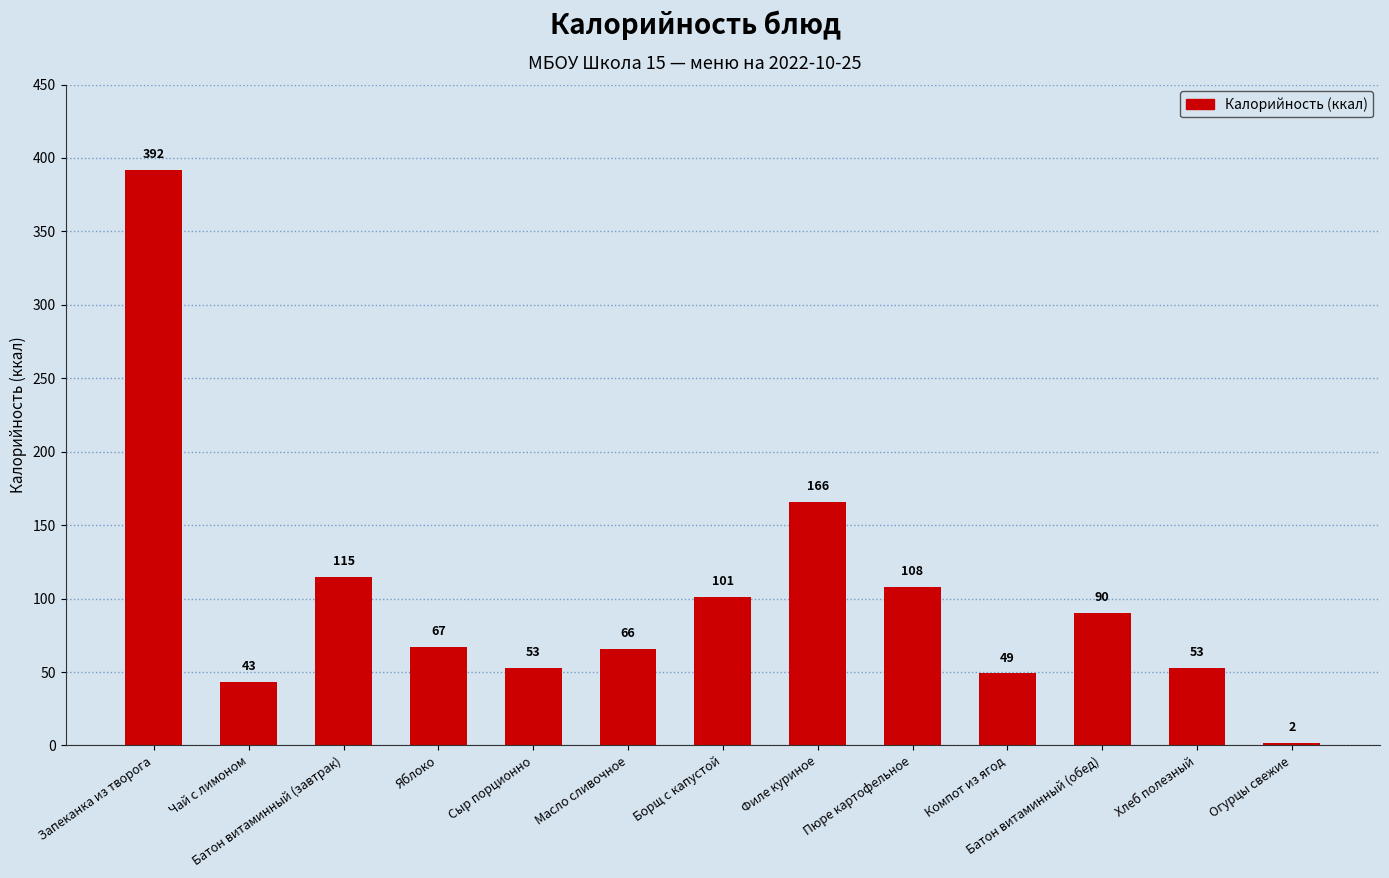

The value at Батон витаминный (обед) is 129. True or false?

False